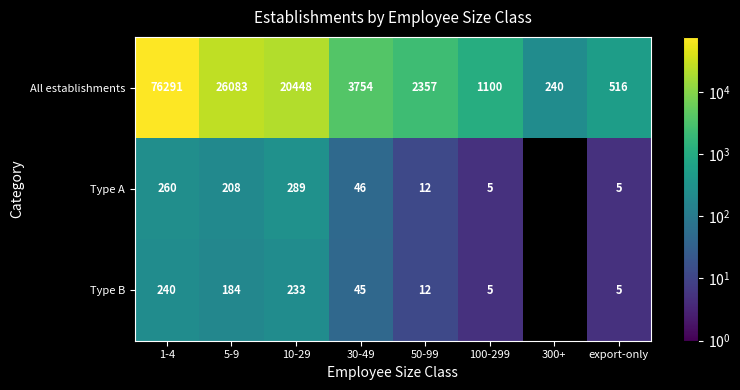

What is the average value of the All establishments series?

16349